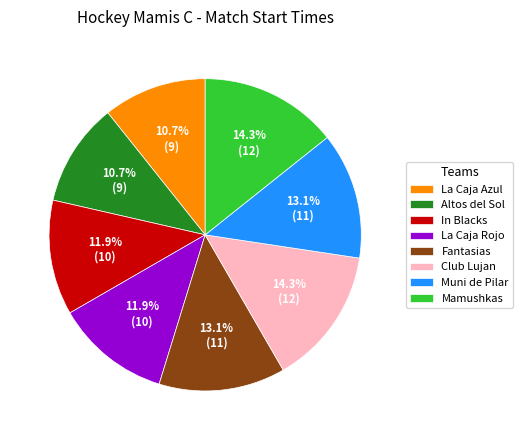

Does La Caja Rojo account for over 50% of the chart?

No